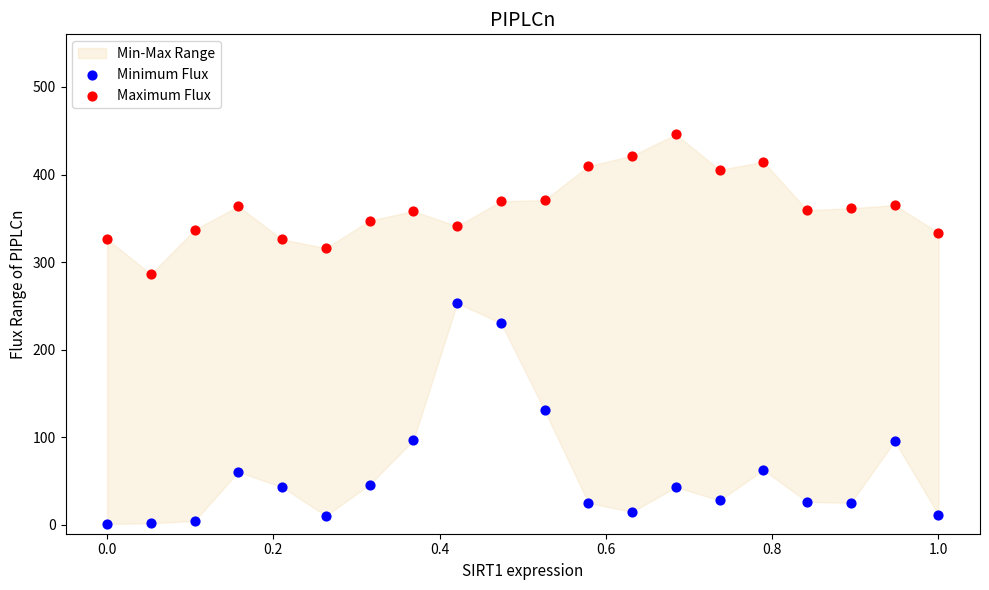

Which series reaches the minimum Y coordinate?

Minimum Flux